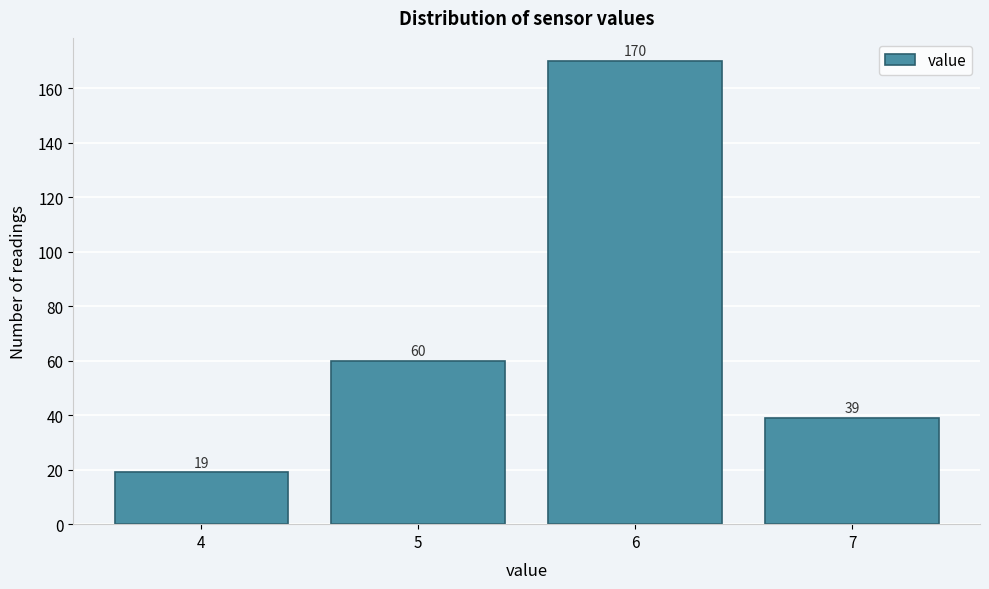

Reading right to left, list all the values displayed in this chart.

7=39	6=170	5=60	4=19